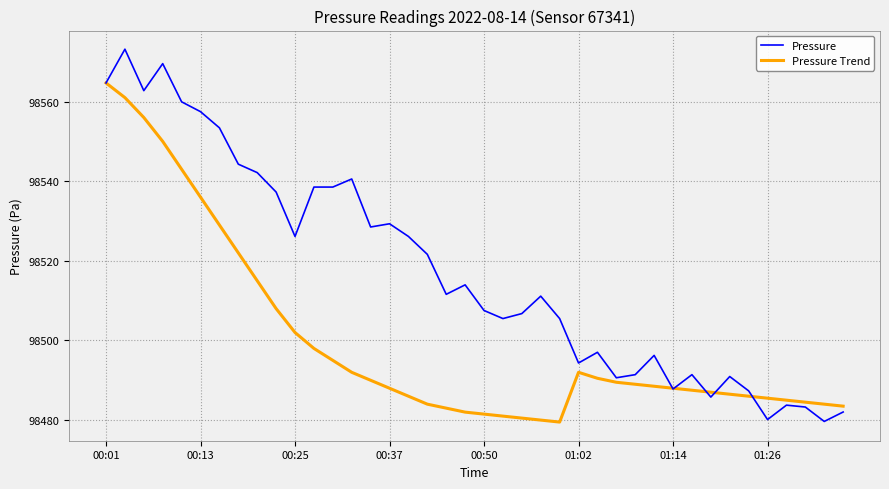

Which series has the largest total across all categories?

Pressure